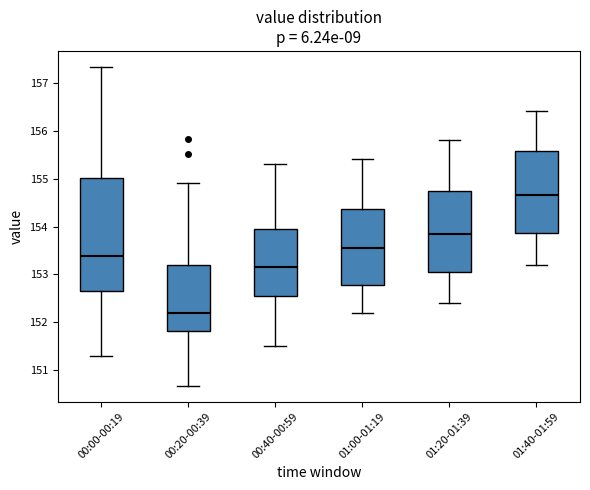

Reading left to right, read every box against the y-axis: the position of its median line, the range the box covers, and the ends of its whiskers. The values are not printed on the chart, so give them approximately, as read against the axis.

00:00-00:19: median 153.4, box 152.7 to 155.0, whiskers 151.3 to 157.3
00:20-00:39: median 152.2, box 151.8 to 153.2, whiskers 150.7 to 154.9
00:40-00:59: median 153.2, box 152.6 to 154.0, whiskers 151.5 to 155.3
01:00-01:19: median 153.6, box 152.8 to 154.4, whiskers 152.2 to 155.4
01:20-01:39: median 153.9, box 153.1 to 154.8, whiskers 152.4 to 155.8
01:40-01:59: median 154.7, box 153.9 to 155.6, whiskers 153.2 to 156.4